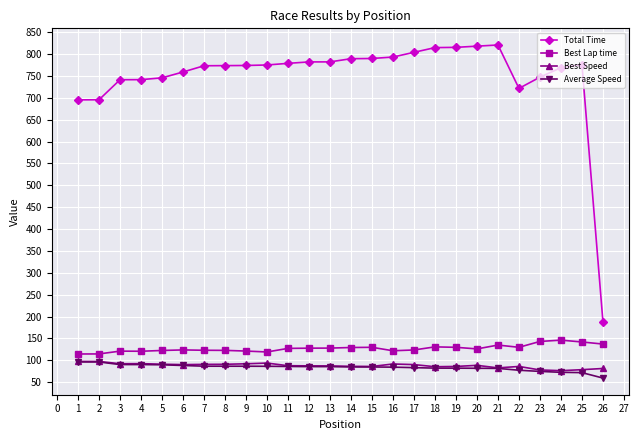

True or false: Total Time and Best Speed cross at least once.

False